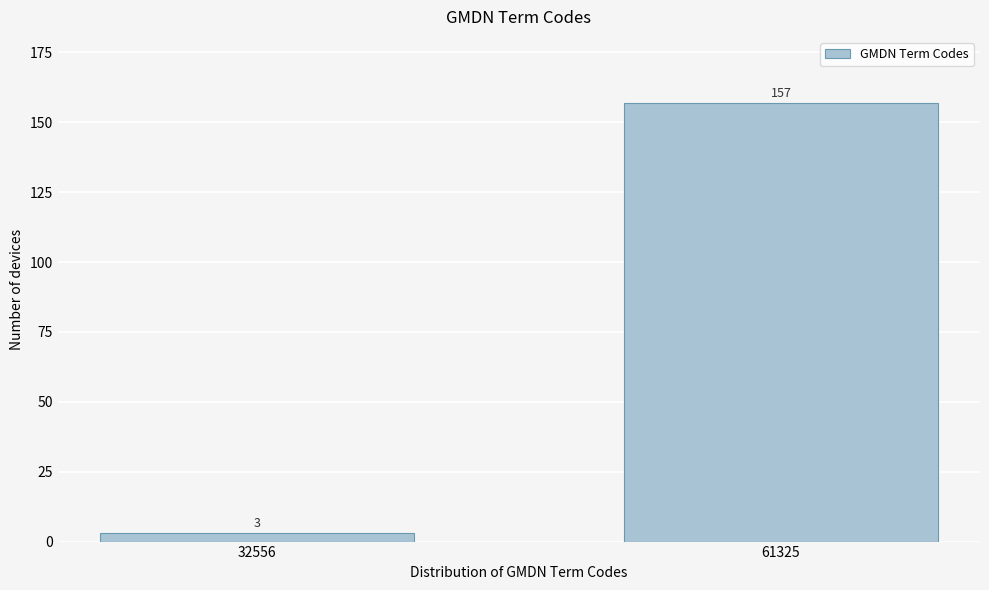

Reading left to right, list all the values displayed in this chart.

32556=3	61325=157